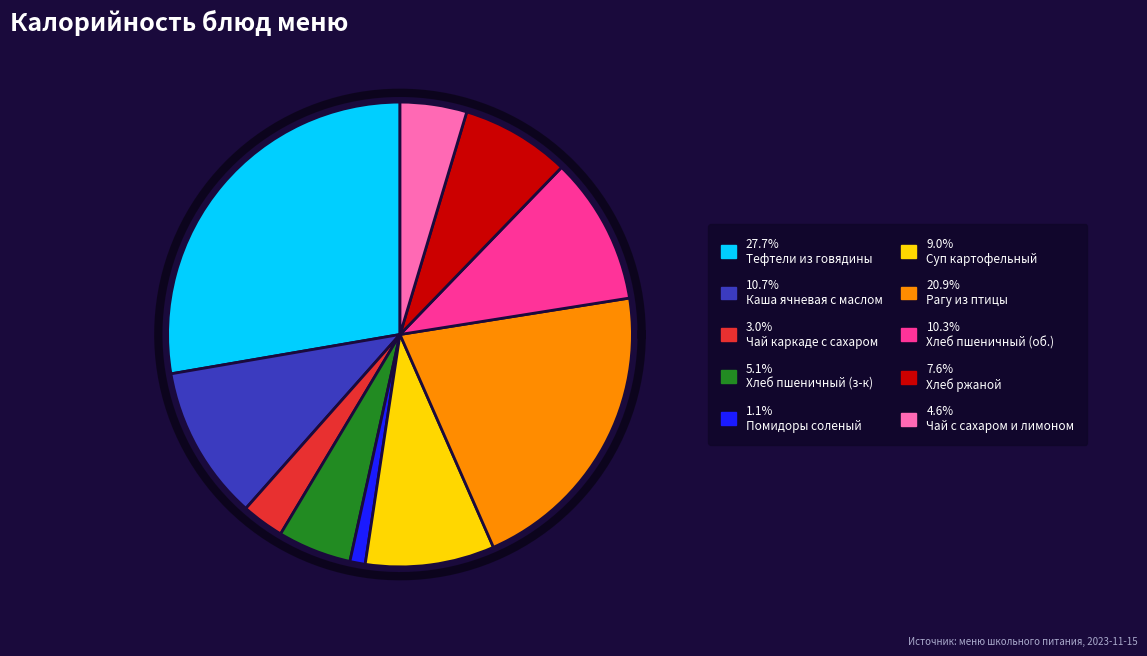

True or false: Чай с сахаром и лимоном accounts for 5% of the total.

True